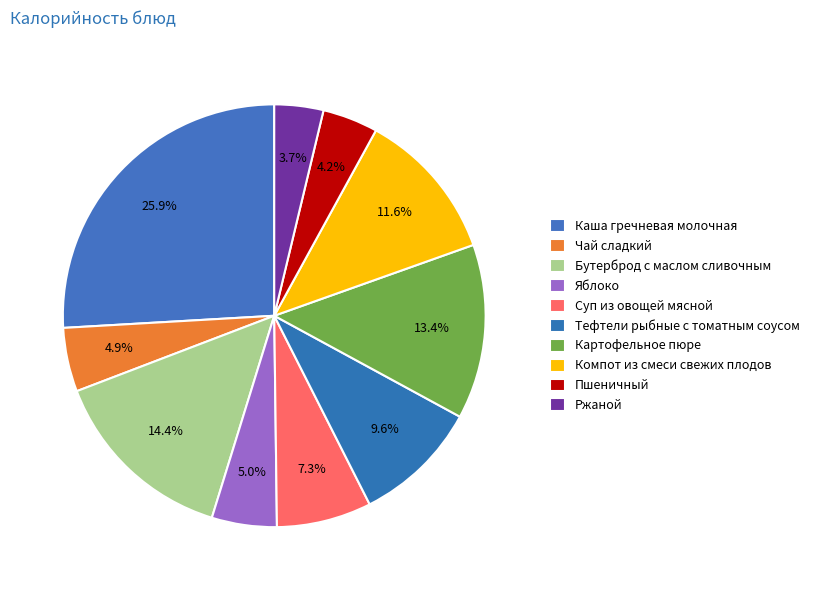

What is the ratio of the value at Тефтели рыбные с томатным соусом to the value at Чай сладкий?

2.0